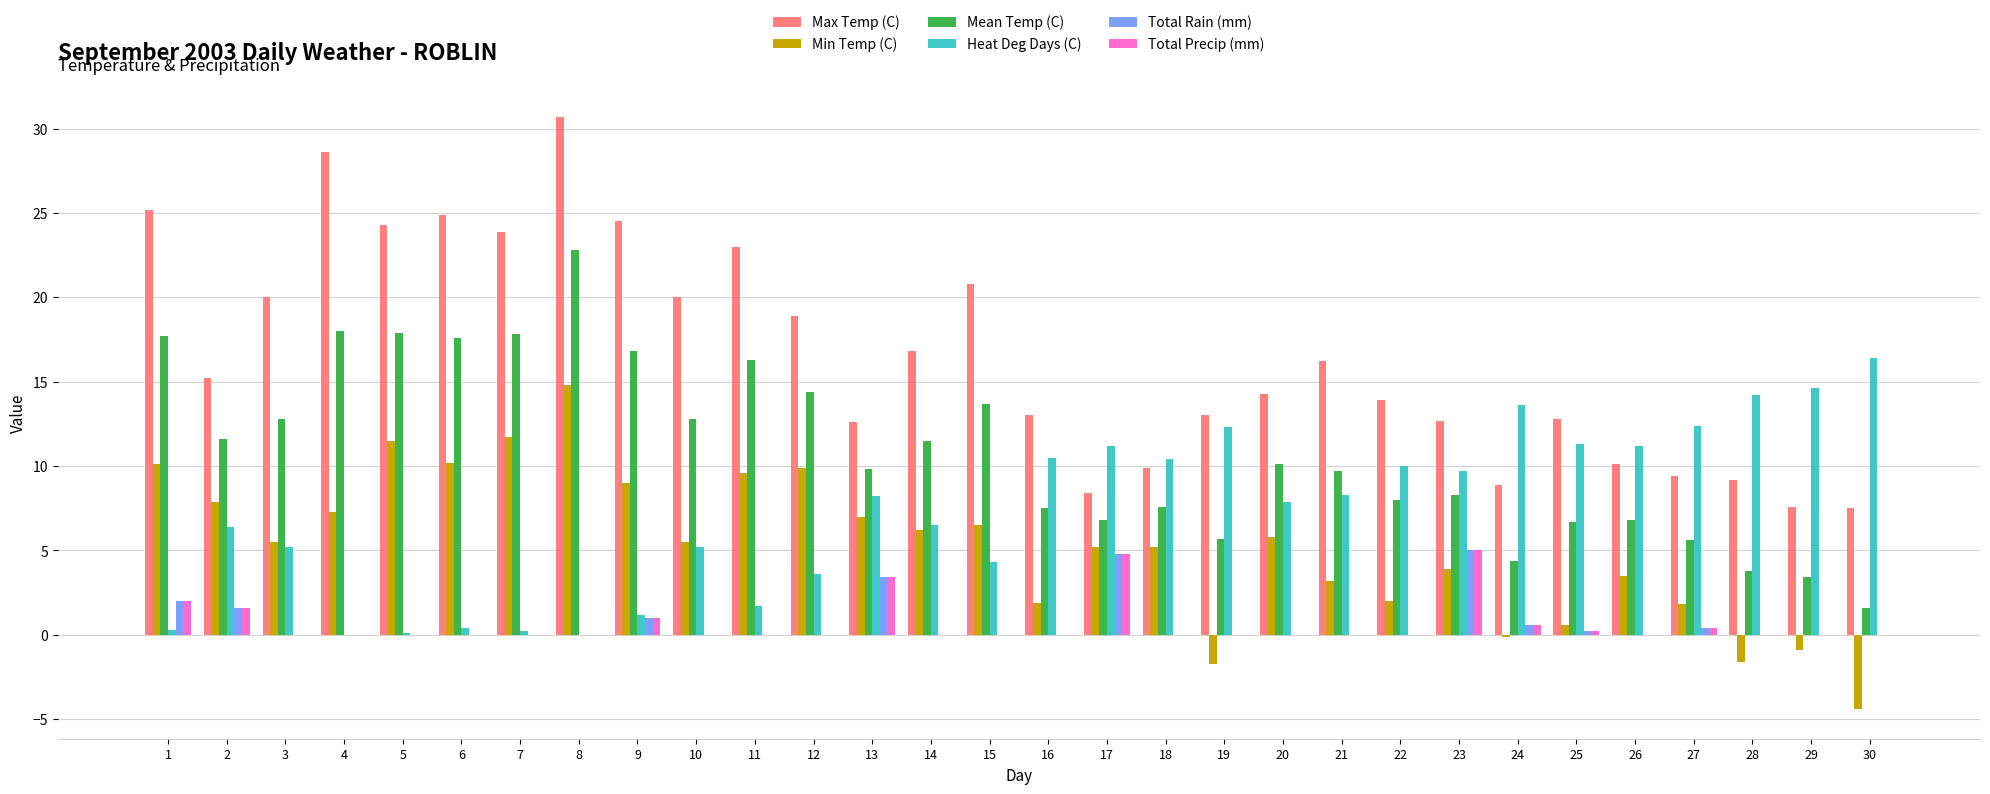

True or false: Min Temp (C) has a value of 3.3 at 22.

False